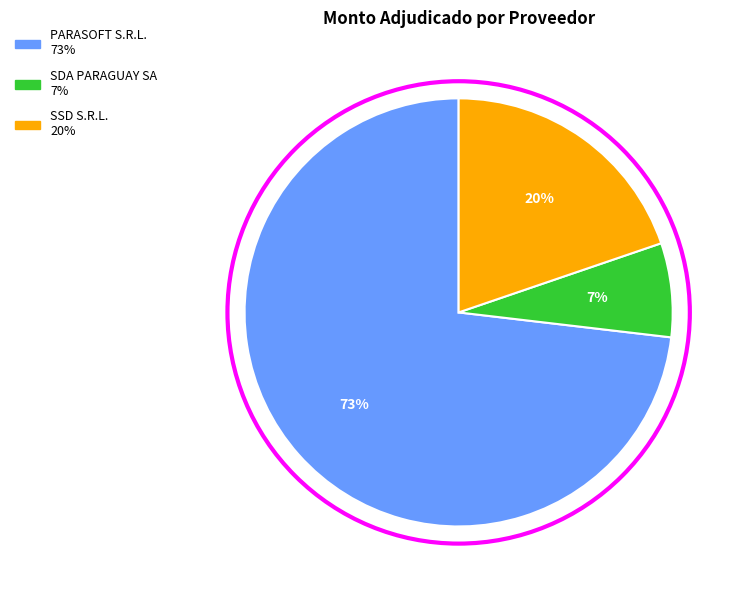

Which has a higher value, SDA PARAGUAY SA or PARASOFT S.R.L.?

PARASOFT S.R.L.